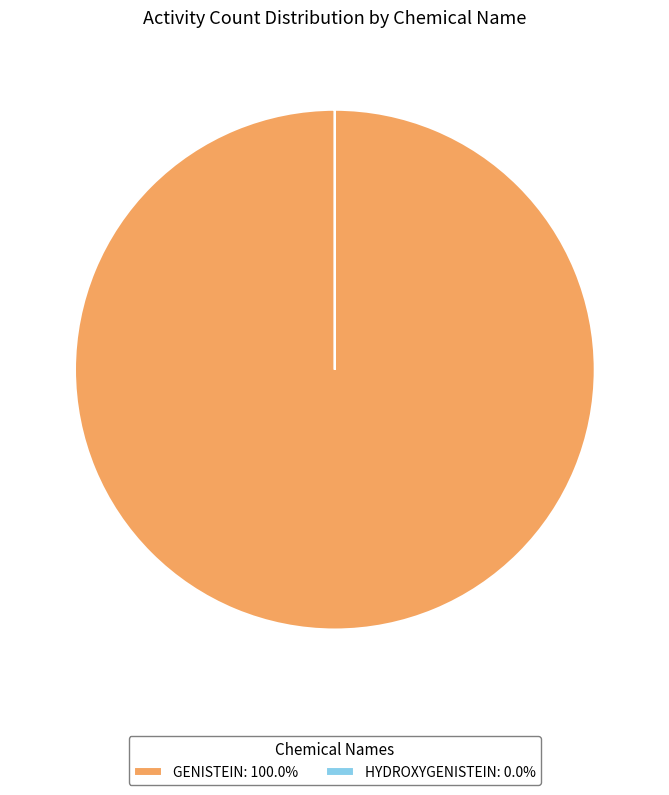

Does GENISTEIN: 100.0% represent more than half of the total?

Yes